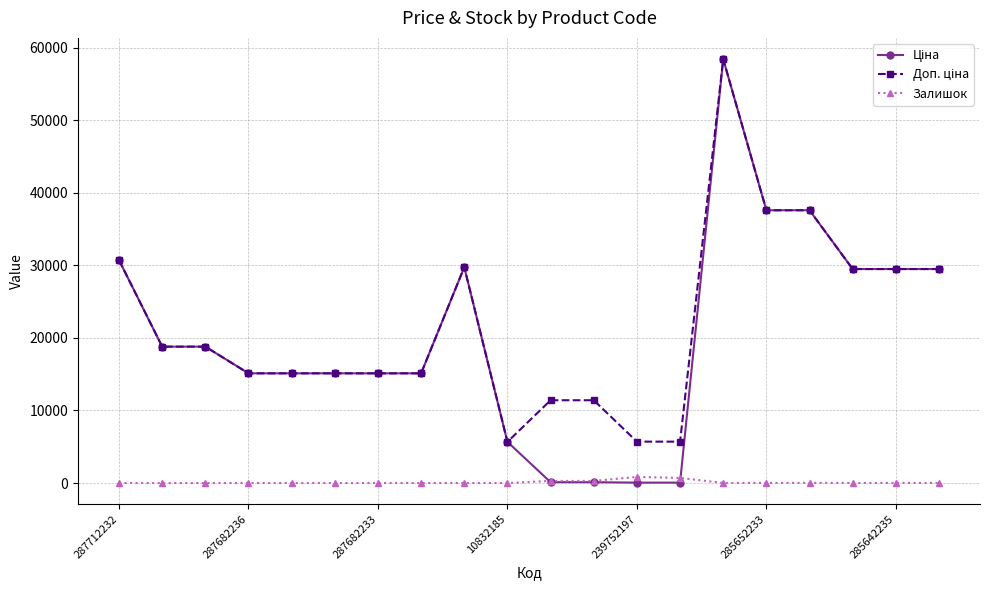

What is the maximum value shown in the chart?

58426.5